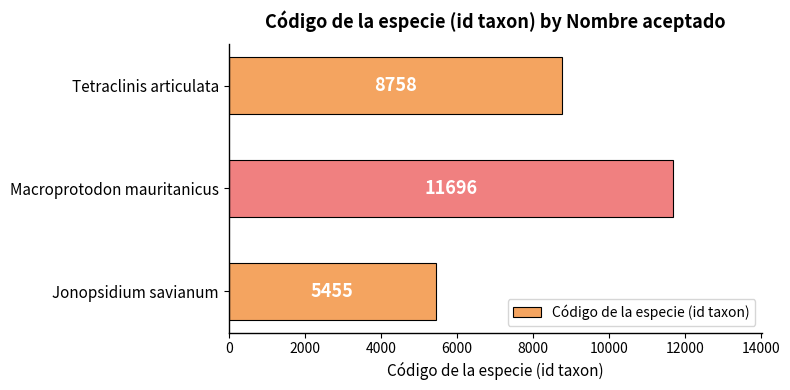

Reading bottom to top, list all the values displayed in this chart.

Jonopsidium savianum=5455	Macroprotodon mauritanicus=11696	Tetraclinis articulata=8758